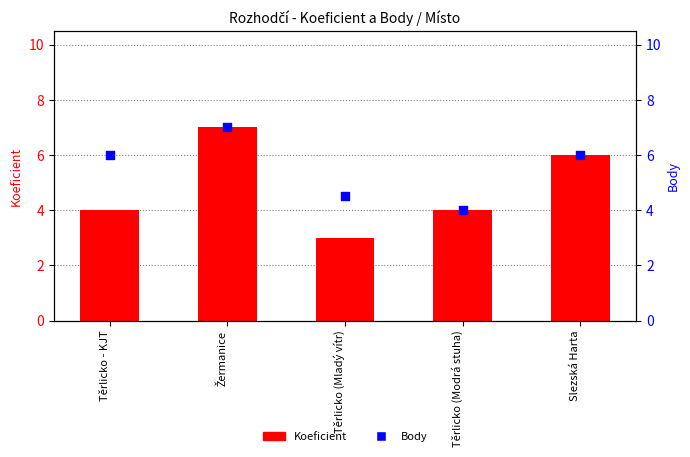

Which series has the largest total across all categories?

Body